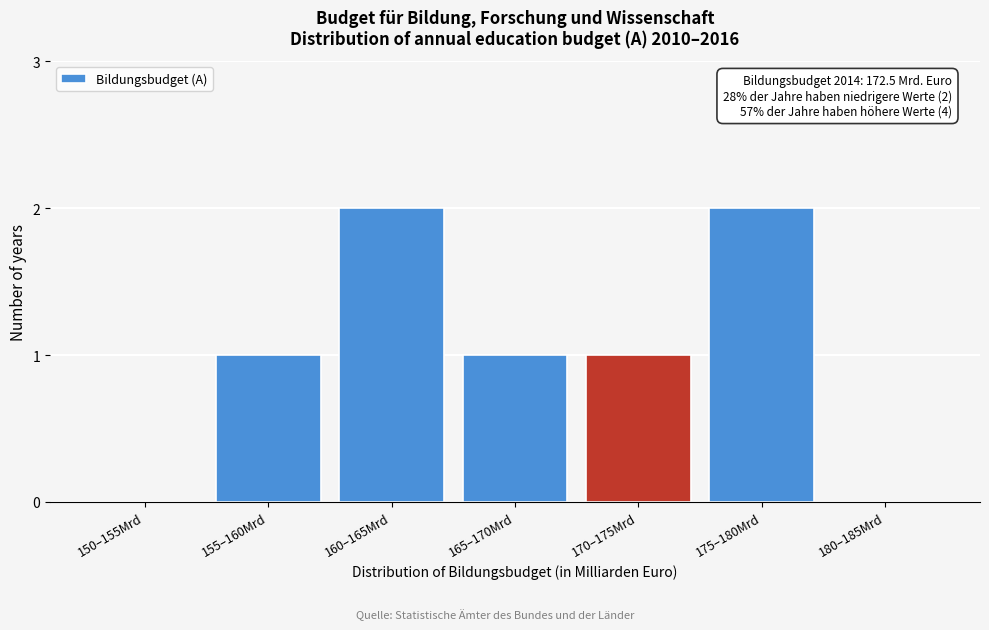

Reading left to right, what are all the values shown in this chart?

150–155Mrd=0	155–160Mrd=1	160–165Mrd=2	165–170Mrd=1	170–175Mrd=1	175–180Mrd=2	180–185Mrd=0